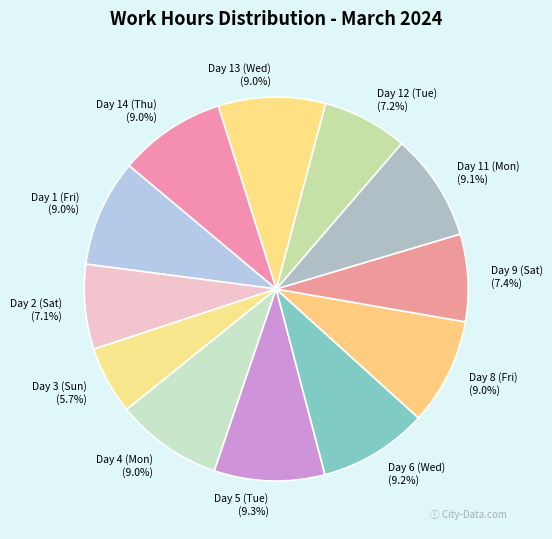

Which category has the smallest portion of the pie?

Day 3 (Sun)